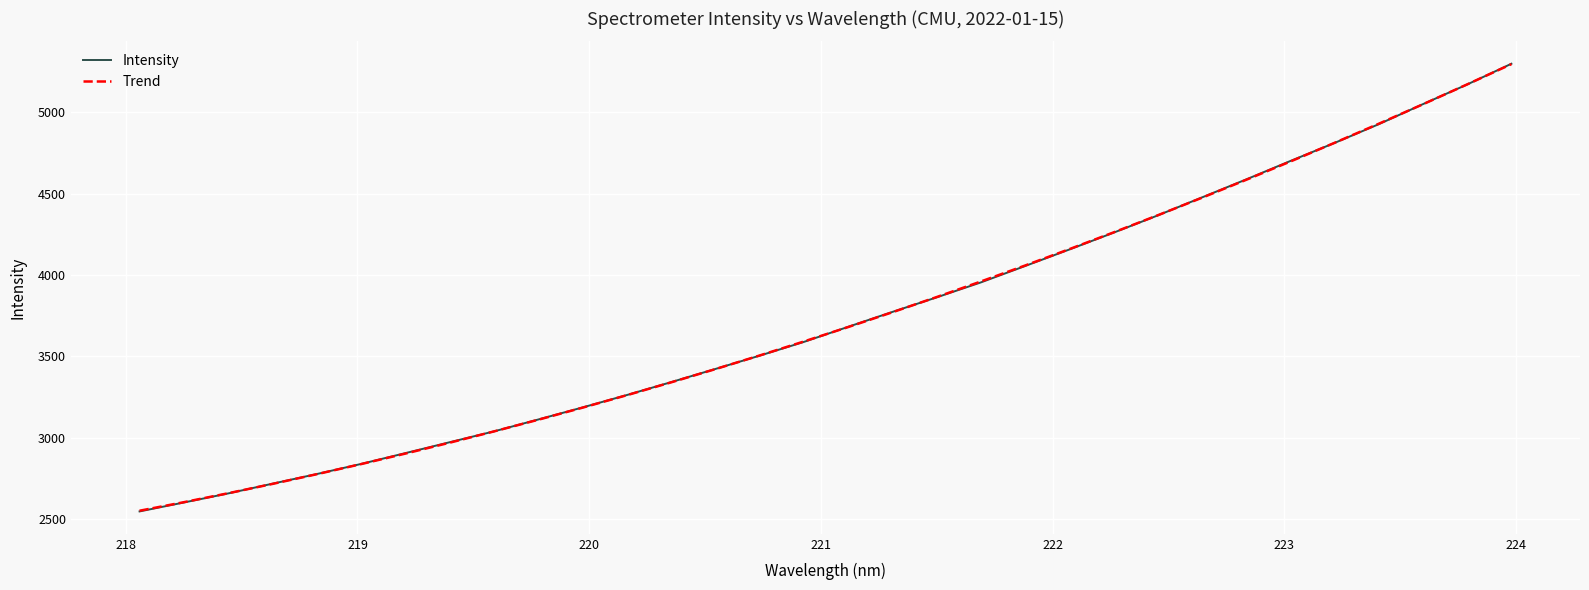

What is the maximum value for Intensity?

5299.5